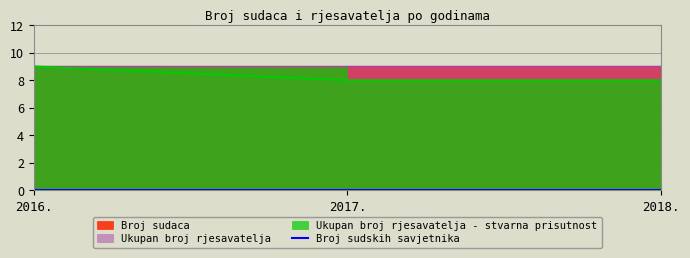

What are all the series names shown in the legend?

Broj sudaca, Broj sudskih savjetnika, Ukupan broj rjesavatelja, Ukupan broj rjesavatelja - stvarna prisutnost